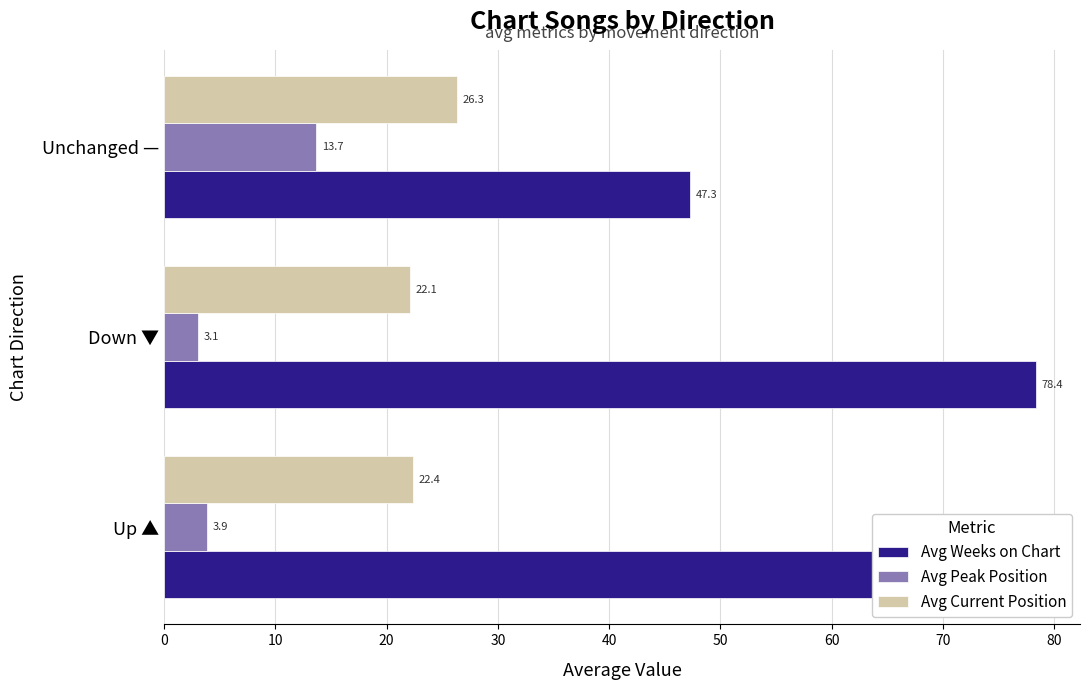

Rank the categories by Avg Current Position value from lowest to highest.

Down ▼, Up ▲, Unchanged —